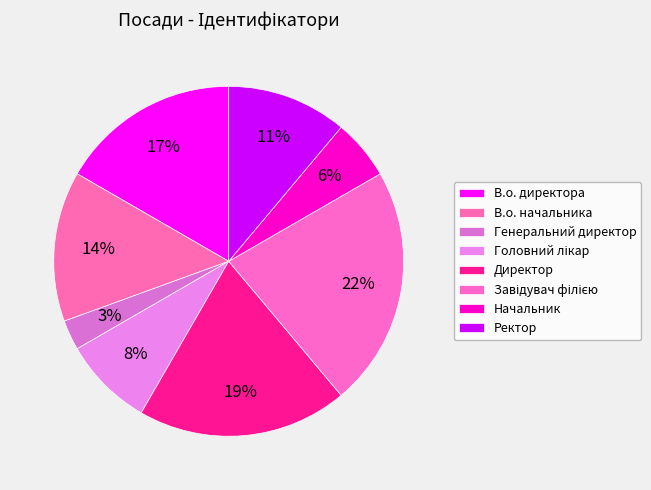

What percentage do Завідувач філією and Ректор together represent?

33.3%